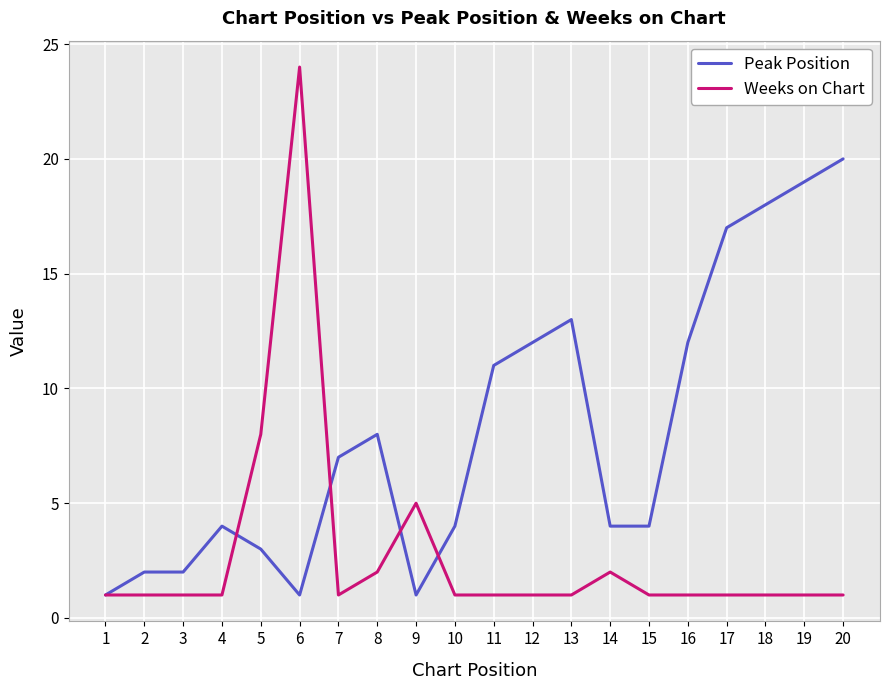

Rank the series by their average value, from highest to lowest.

Peak Position, Weeks on Chart